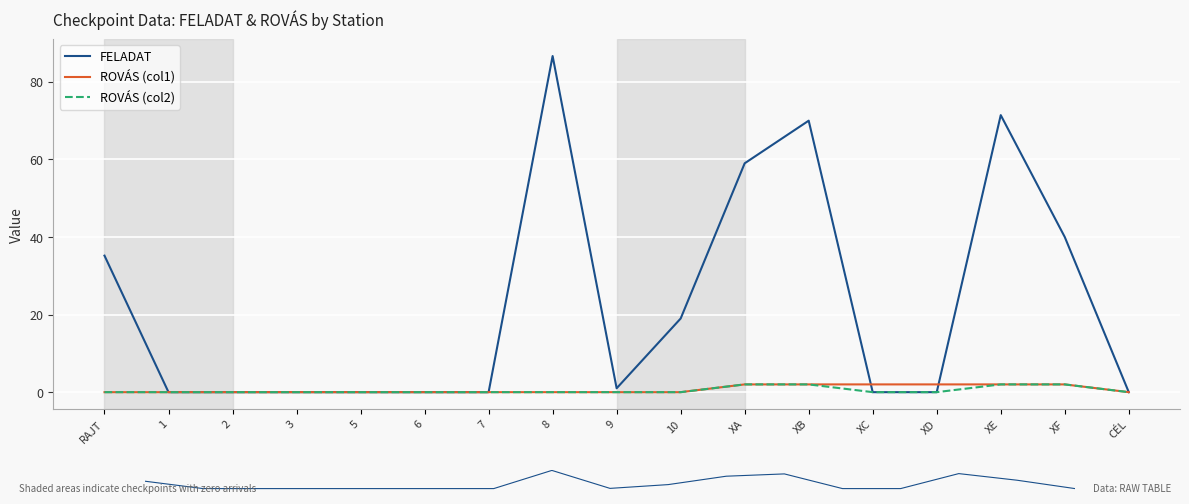

What are all the series names shown in the legend?

FELADAT, ROVÁS (col1), ROVÁS (col2)